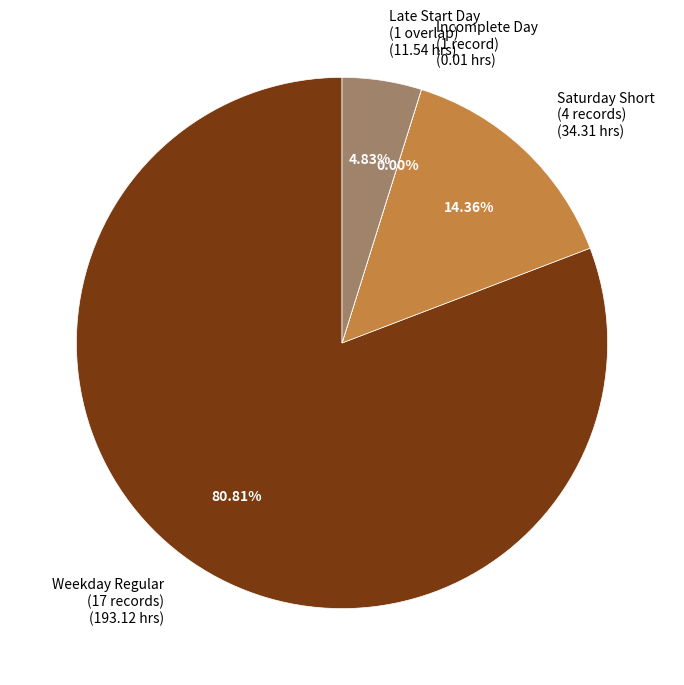

Does any single category account for the majority?

Yes